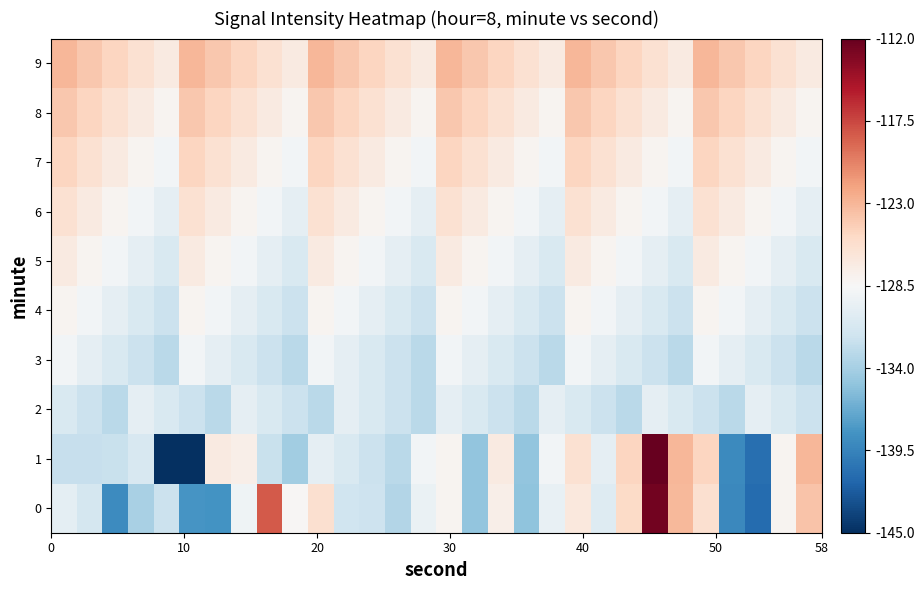

What is the greatest value displayed?

-112.0